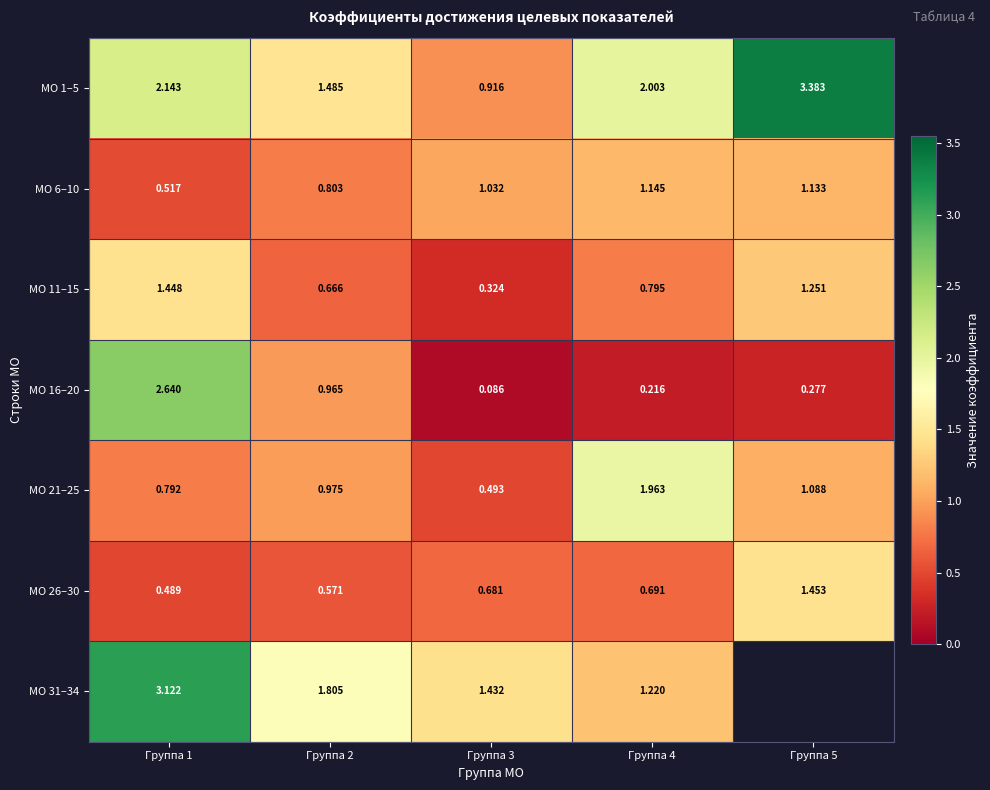

The МО 6–10 series shows 1.7 at Группа 5. True or false?

False